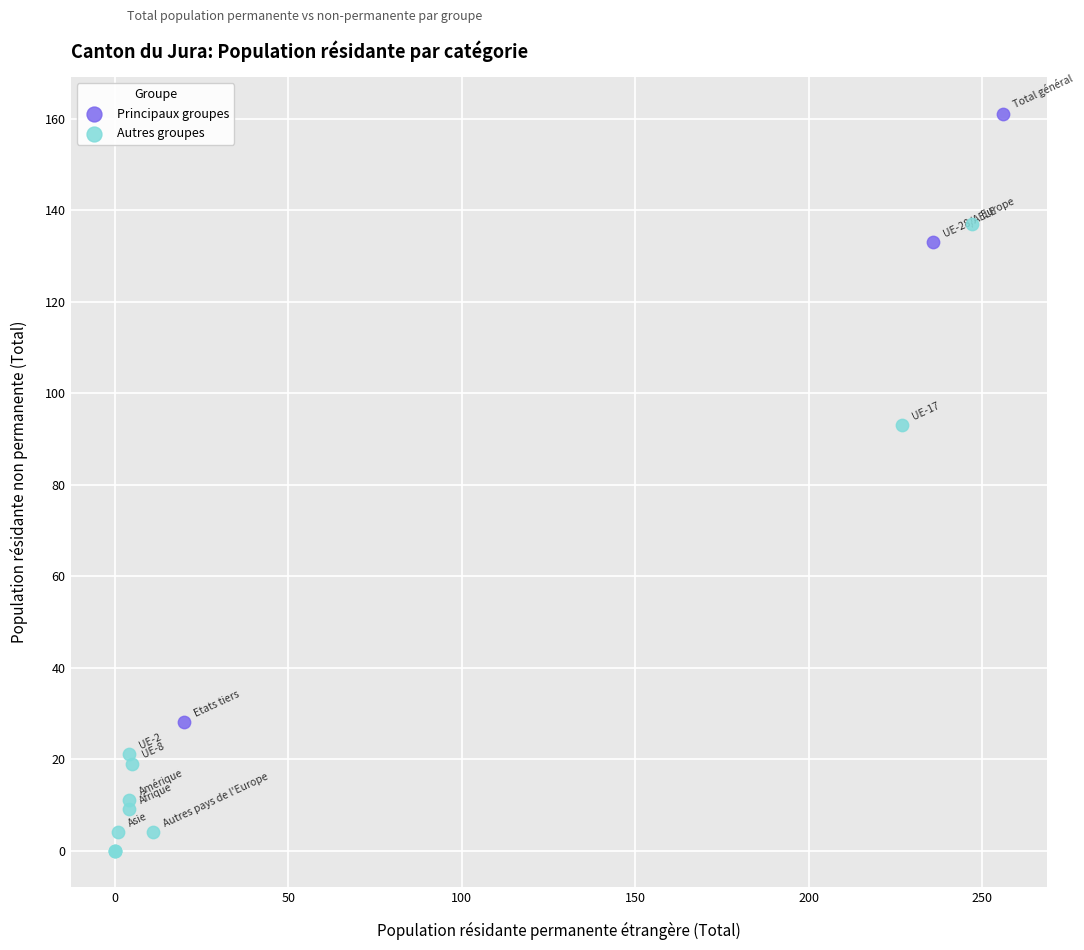

Which series has the widest spread of Y values?

Autres groupes